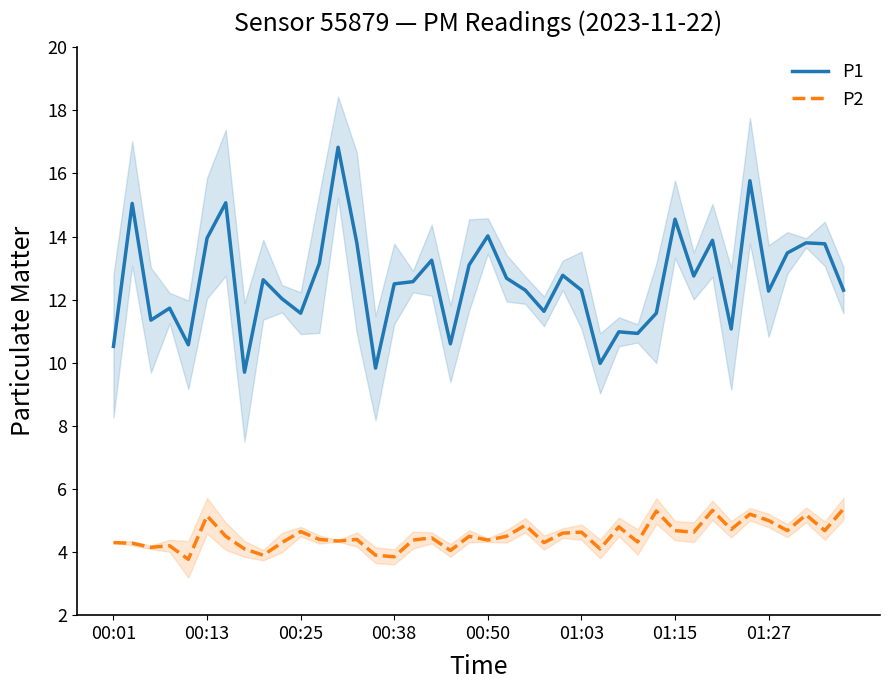

How many interior local peaks does the P2 series have?

13